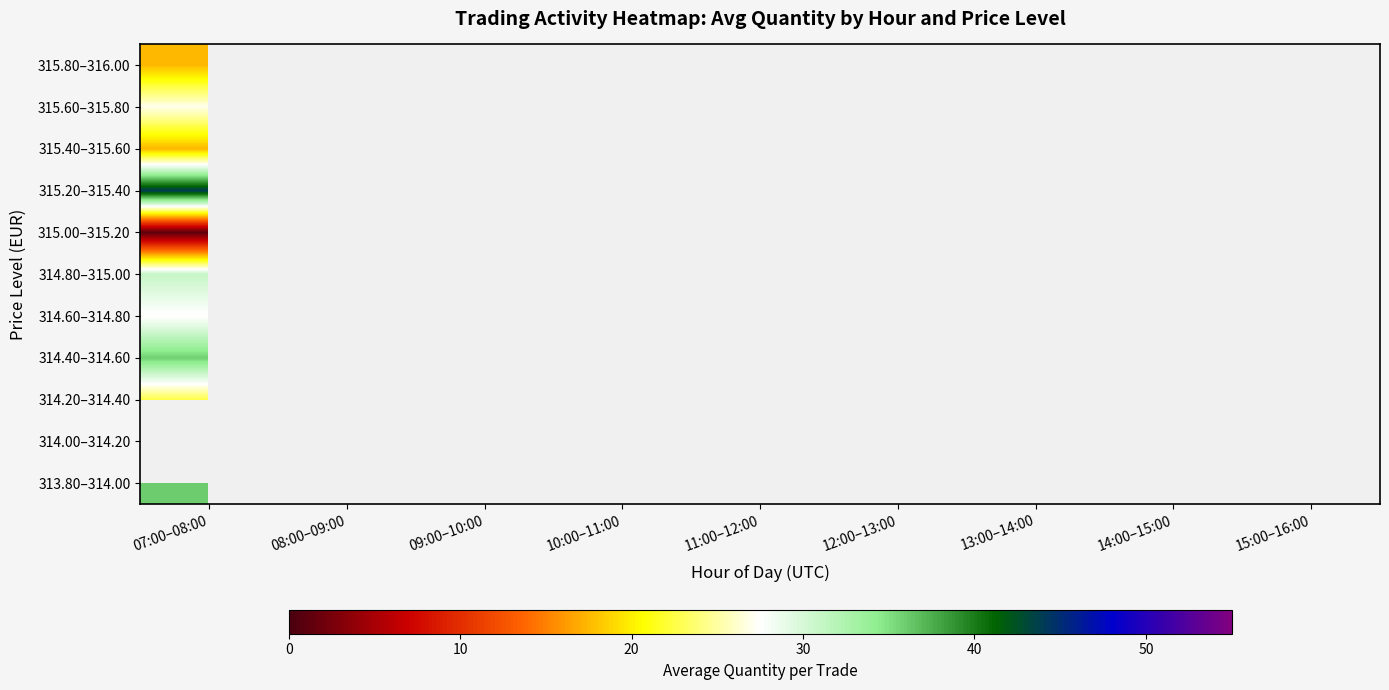

Which has a higher value, 11:00–12:00 or 15:00–16:00?

15:00–16:00